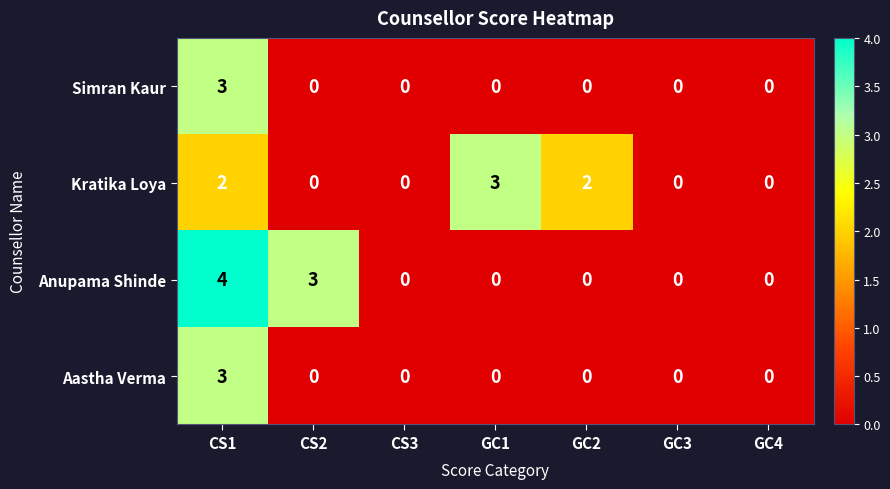

What is the total value across all series at CS2?

3